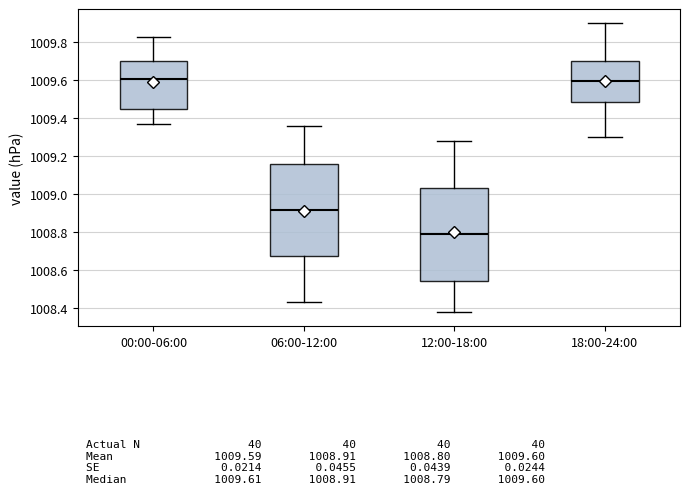

Reading left to right, transcribe this box plot: for each box, give where its median line is, the range the box spans, and where its two whiskers end, as read against the y-axis. The values are not printed on the chart, so give them approximately, as read against the axis.

00:00-06:00: median 1009.60, box 1009.46 to 1009.70, whiskers 1009.38 to 1009.84
06:00-12:00: median 1008.92, box 1008.68 to 1009.16, whiskers 1008.44 to 1009.36
12:00-18:00: median 1008.80, box 1008.54 to 1009.04, whiskers 1008.38 to 1009.28
18:00-24:00: median 1009.60, box 1009.48 to 1009.70, whiskers 1009.30 to 1009.90